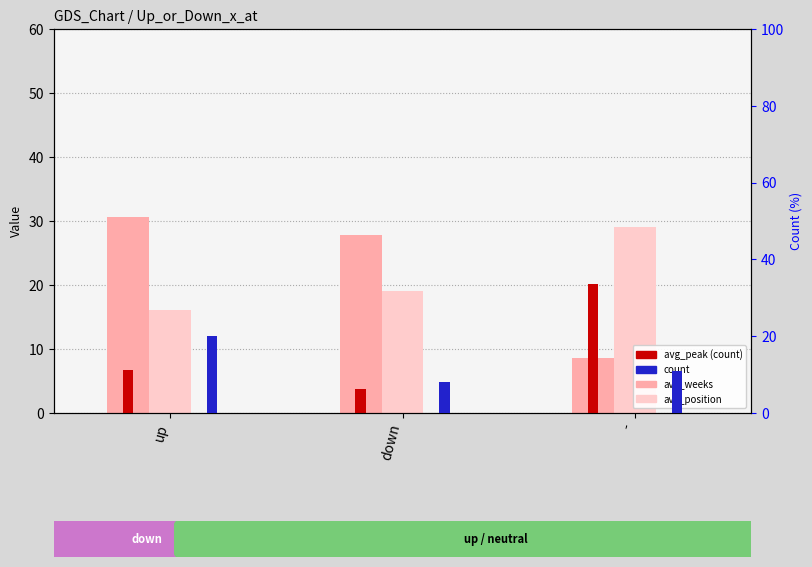

What value does the avg_position series have at -?

29.0